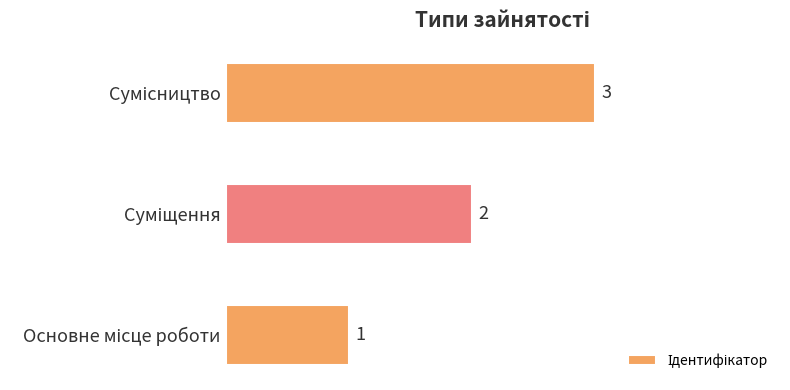

What is the sum of all values?

6